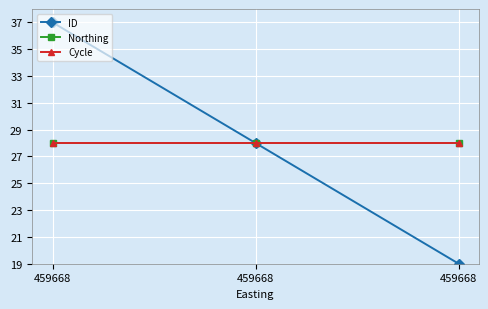

List the labels in order of Cycle value, smallest first.

459668, 459668, 459668